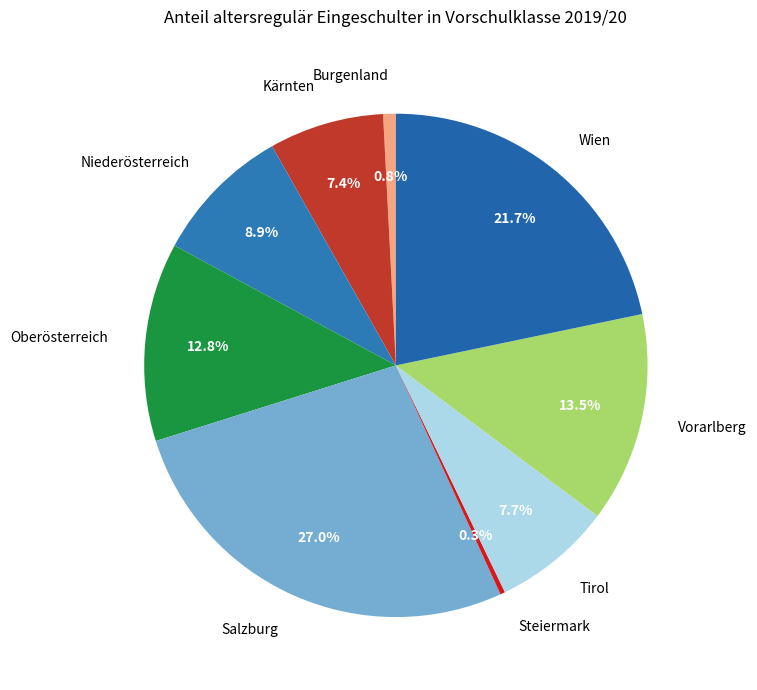

Does any single category account for the majority?

No